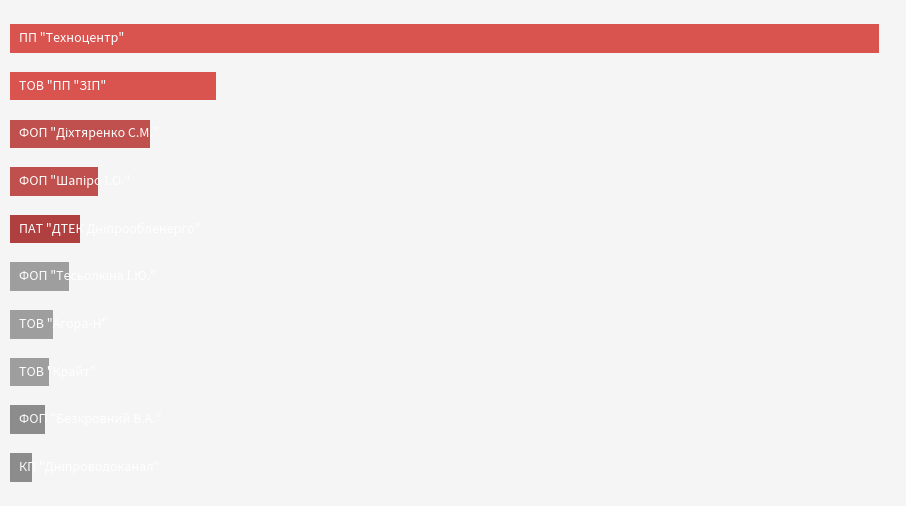

What is the maximum value shown in the chart?

149325.9